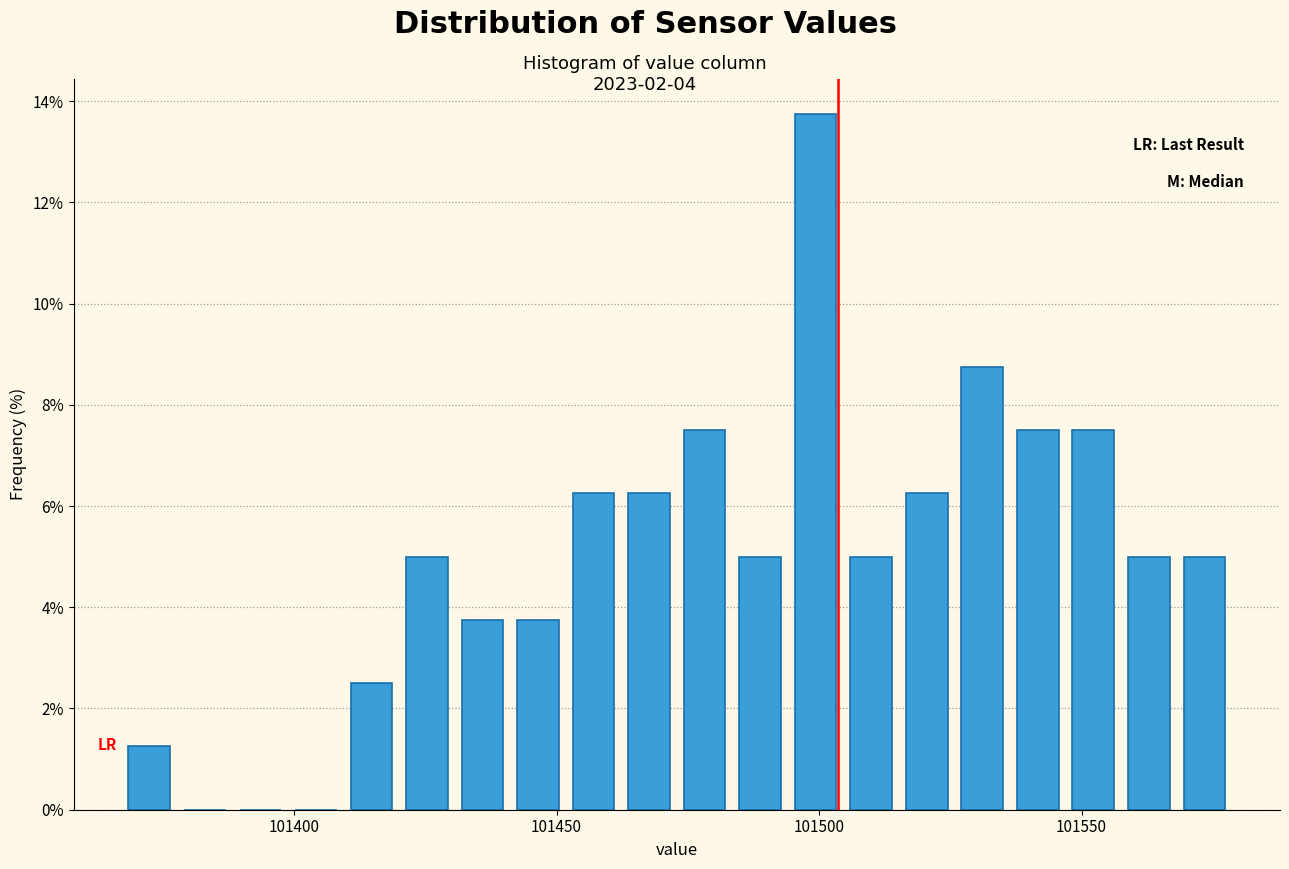

Around what value on the x-axis is the tallest bar? Give the approximate position of its centre, as read against the axis.

101500